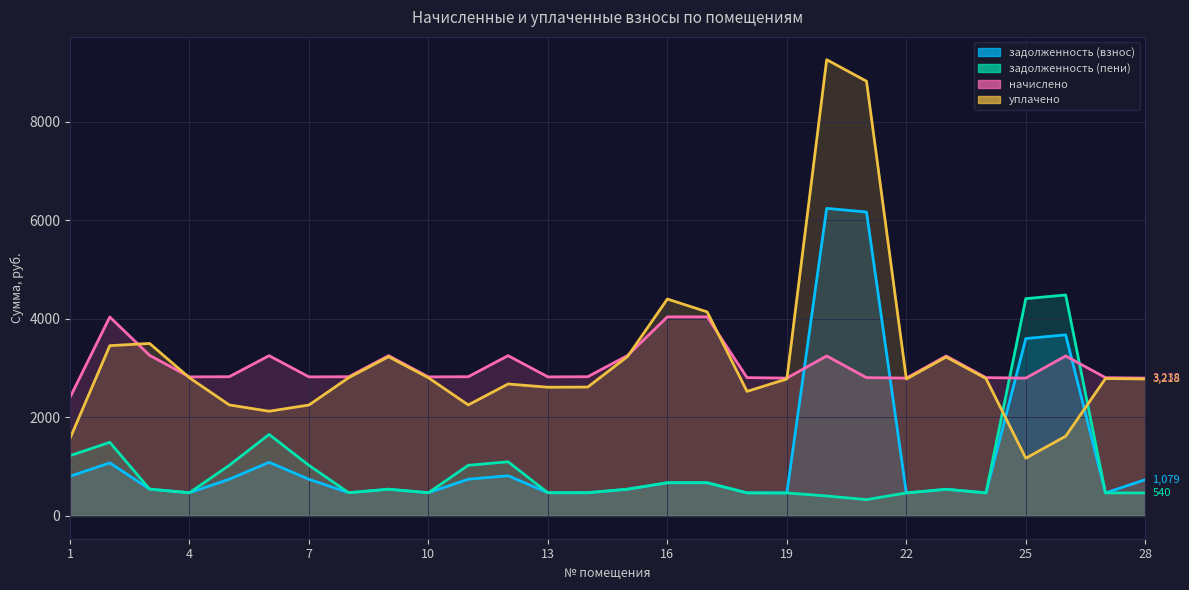

After their last crossing, which series has the higher values: задолженность (пени) or задолженность (взнос)?

задолженность (взнос)